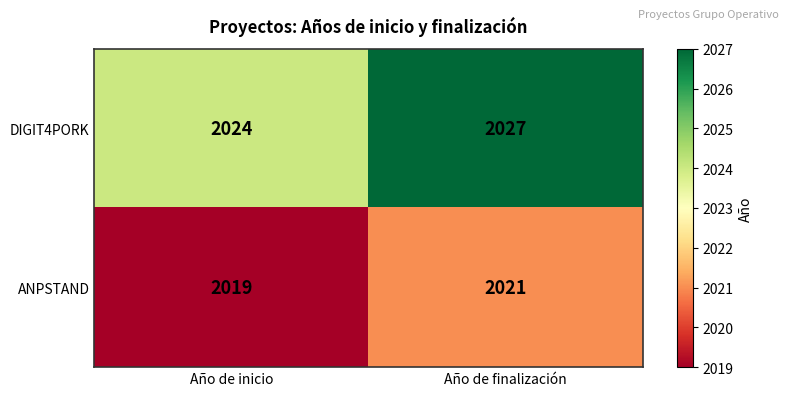

Between Año de inicio and Año de finalización, which series saw the biggest shift?

DIGIT4PORK